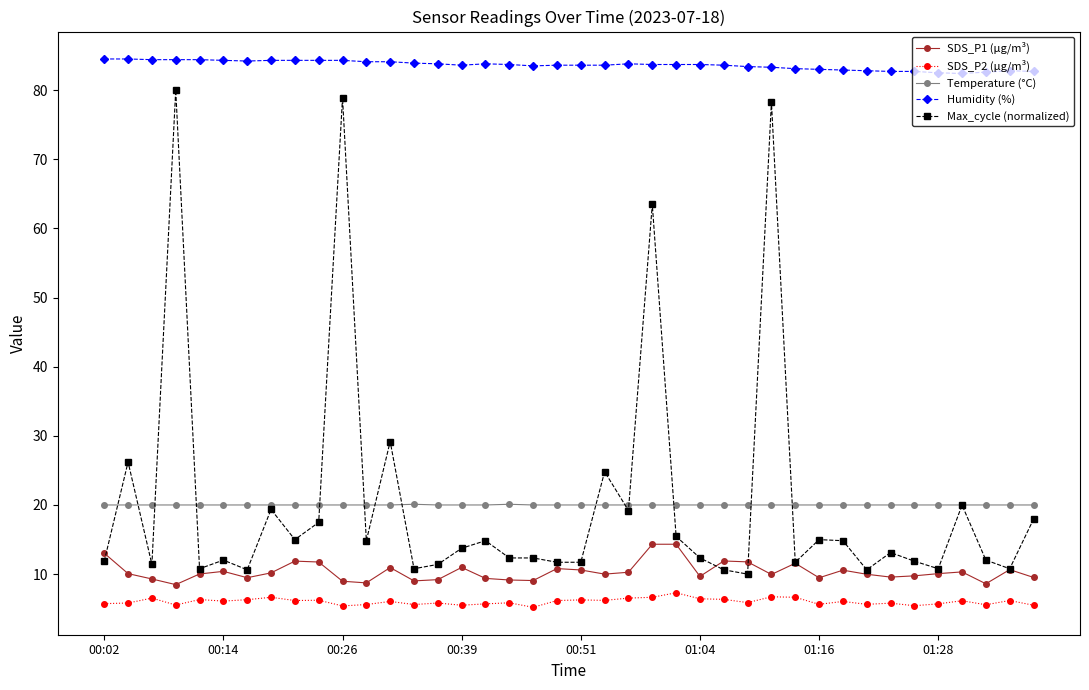

List the series in order of their peak value, lowest first.

SDS_P2 (µg/m³), SDS_P1 (µg/m³), Temperature (°C), Max_cycle (normalized), Humidity (%)